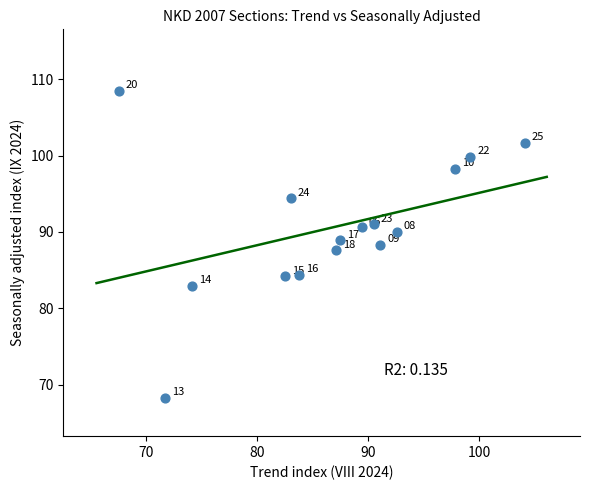

What is the range of Y values (max minus min)?

40.2